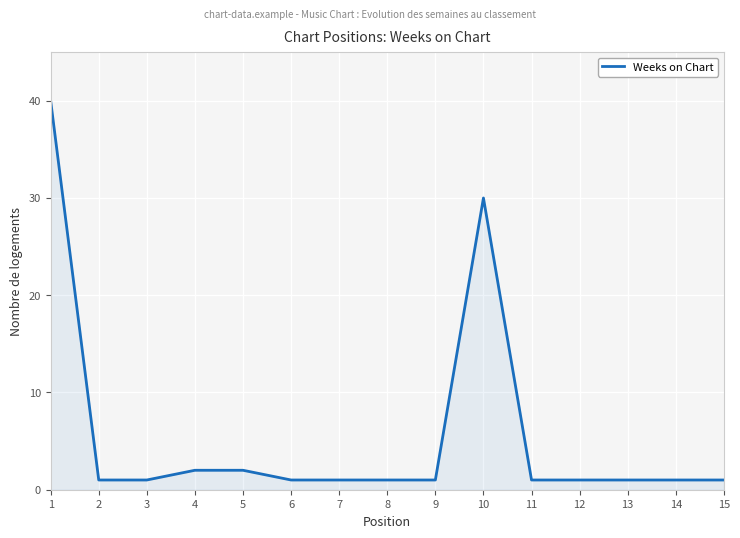

What is the greatest value displayed?

40